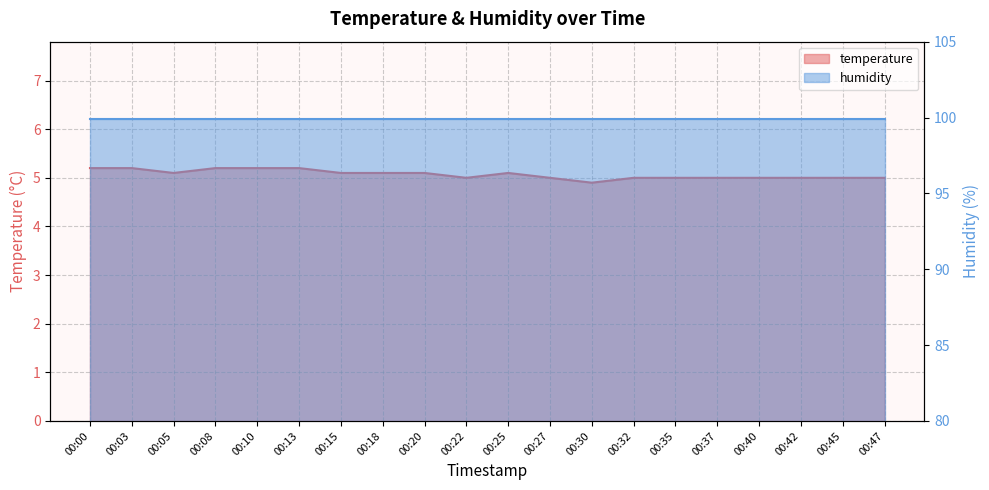

List the labels in order of value, largest first.

00:00, 00:03, 00:08, 00:10, 00:13, 00:05, 00:15, 00:18, 00:20, 00:25, 00:22, 00:27, 00:32, 00:35, 00:37, 00:40, 00:42, 00:45, 00:47, 00:30